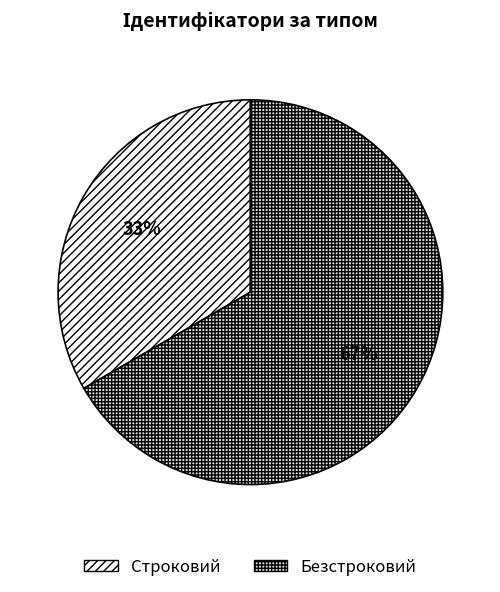

Is the sum of Строковий and Безстроковий greater than half?

Yes